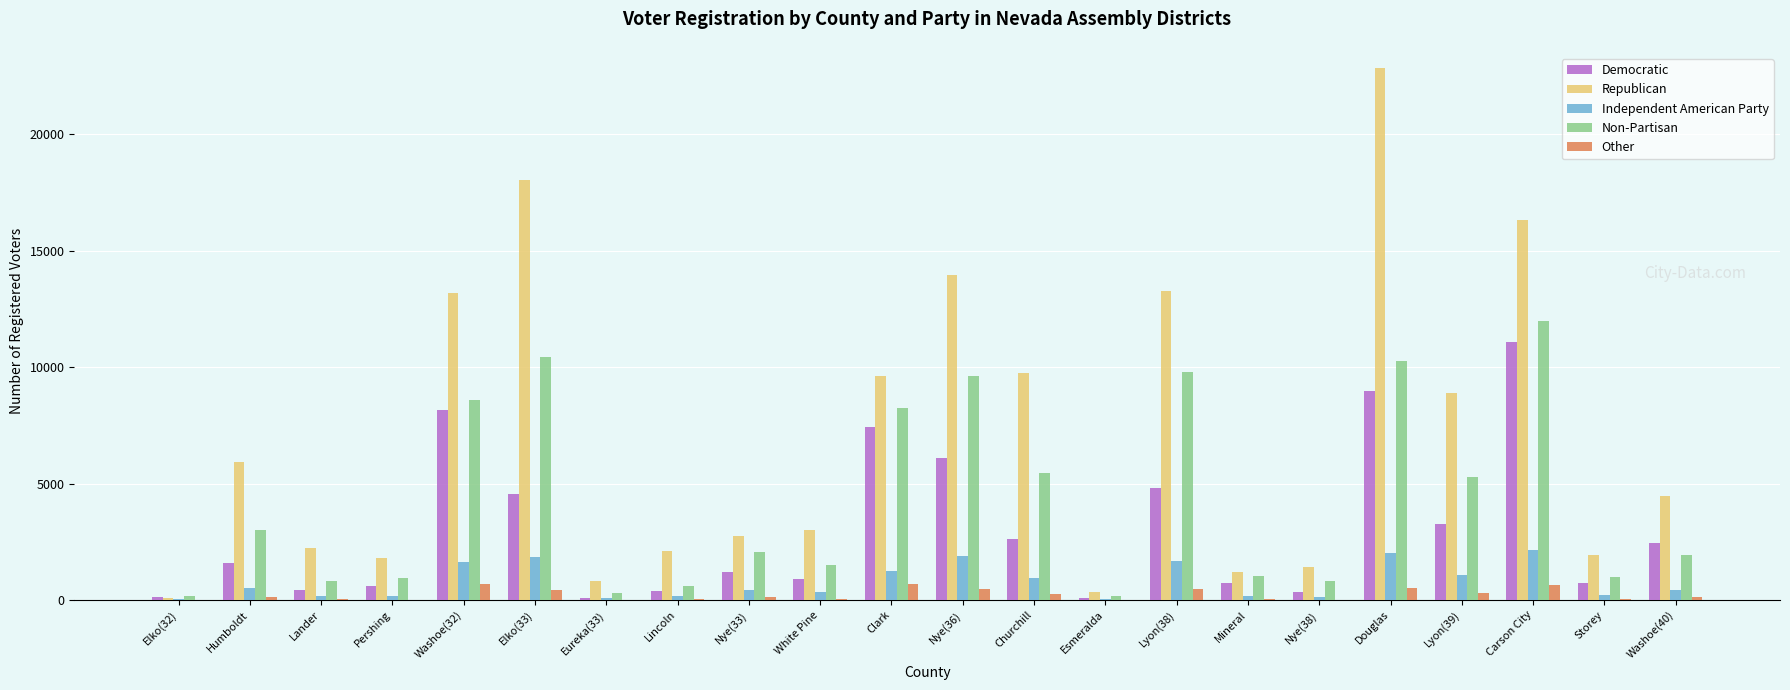

The value of Republican at Mineral is 1204. True or false?

True